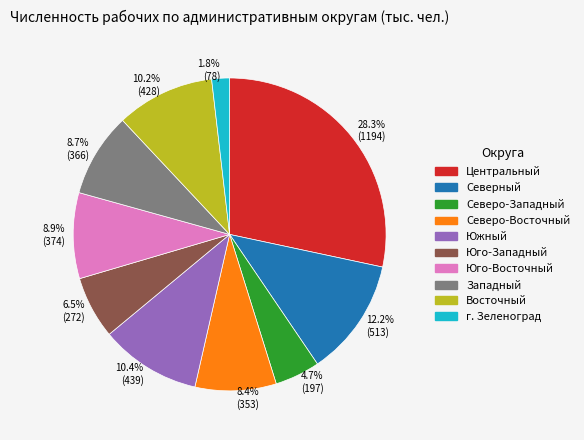

Between г. Зеленоград and Центральный, which is larger?

Центральный